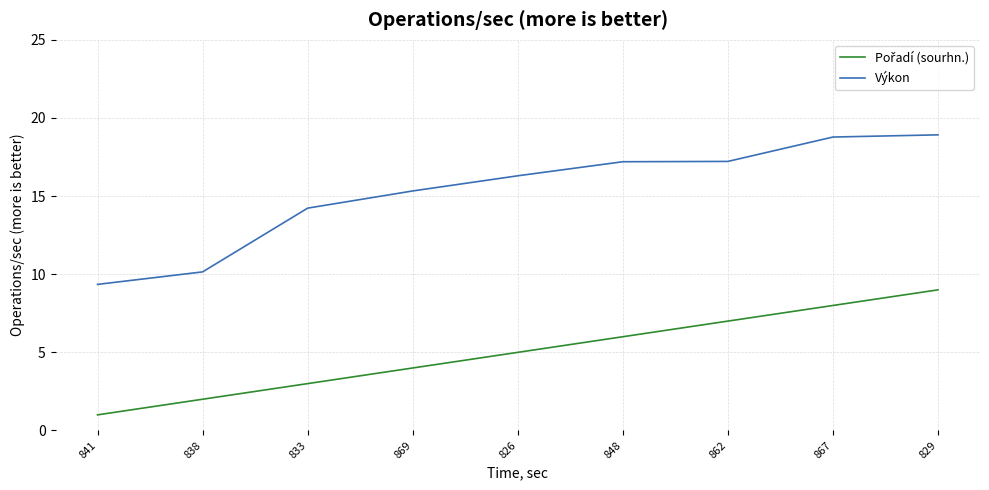

How many distinct data groups are displayed?

2